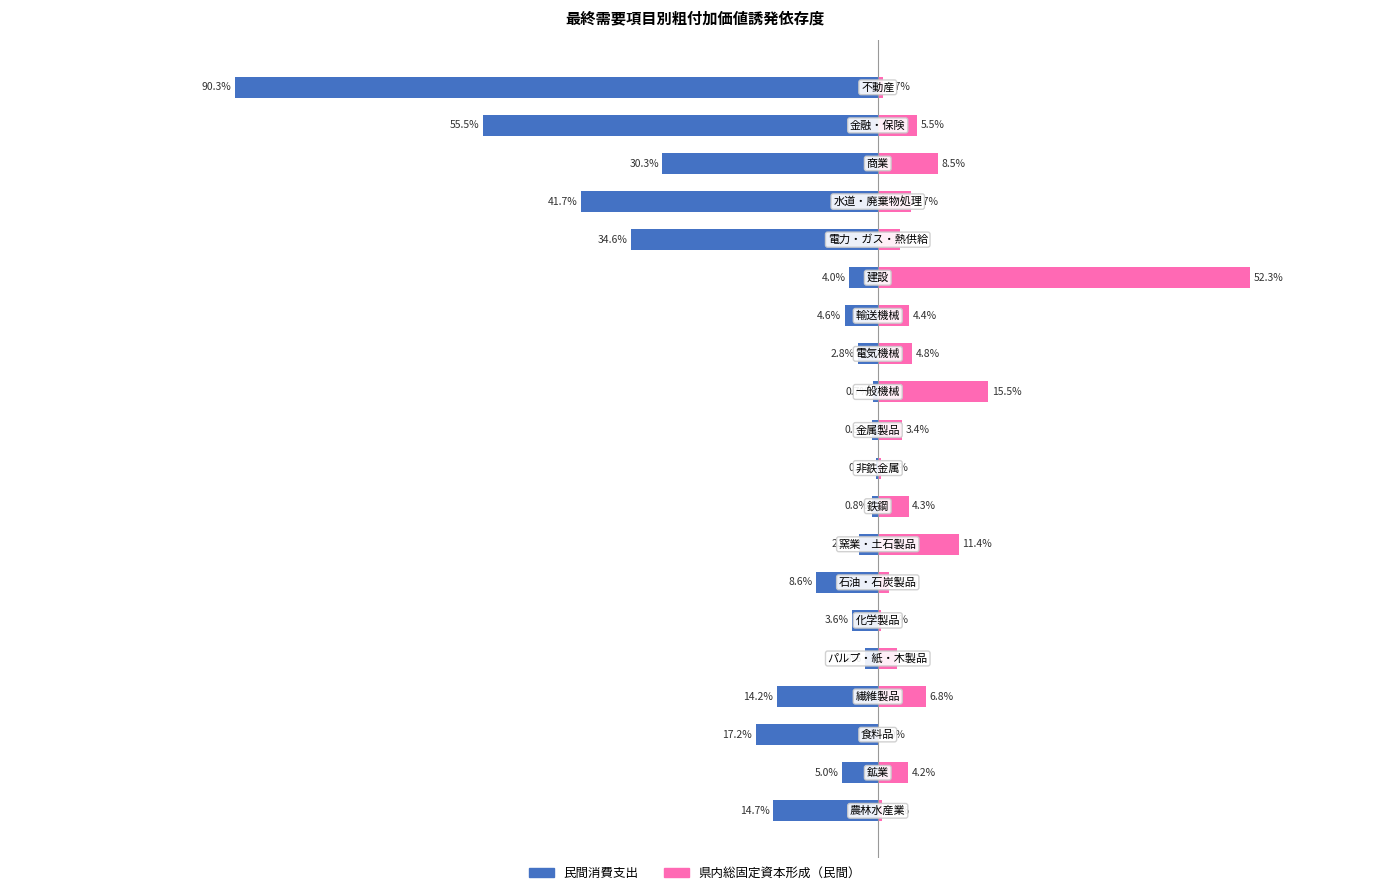

At how many categories does at least one series exceed 0?

20